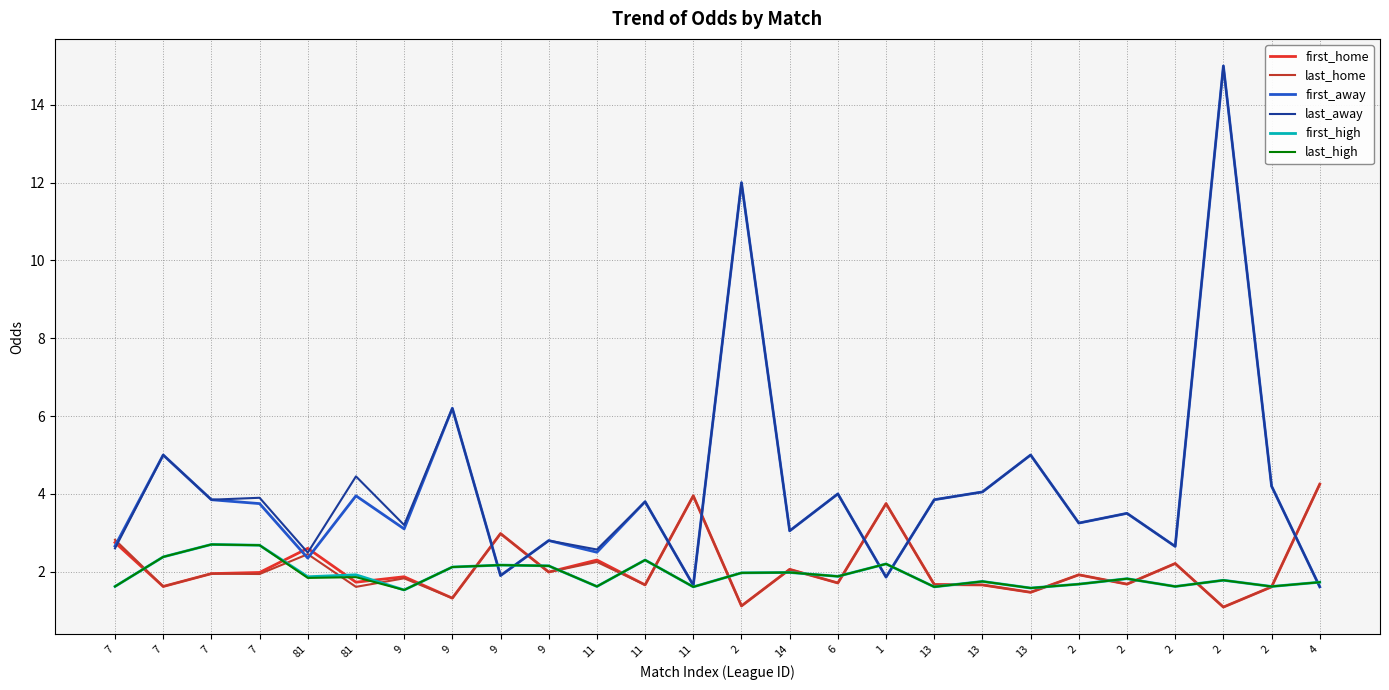

List the series in order of their peak value, lowest first.

first_high, last_high, first_home, last_home, first_away, last_away